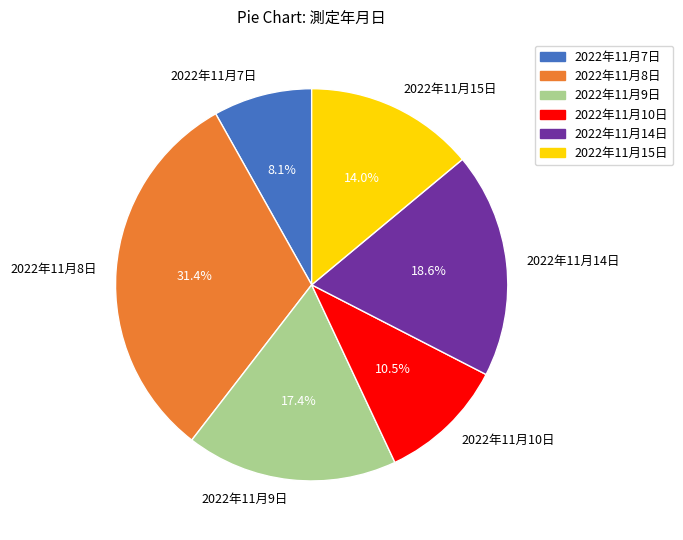

How many segments does this pie chart have?

6